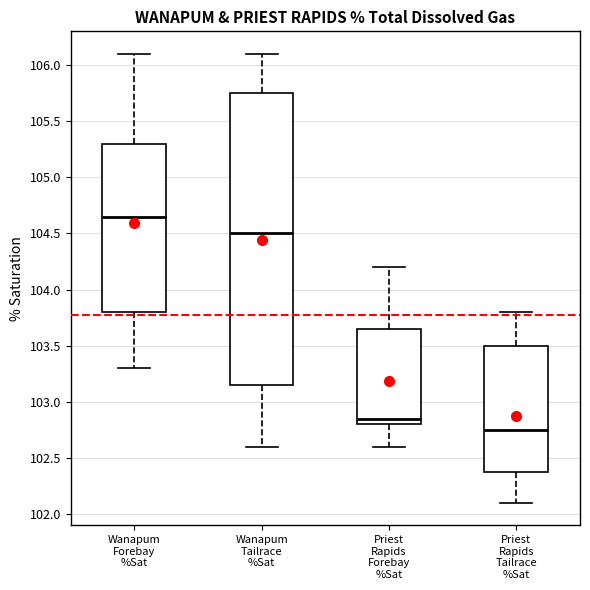

Which box is the tallest, from its lower edge to its upper edge?

Wanapum Tailrace %Sat